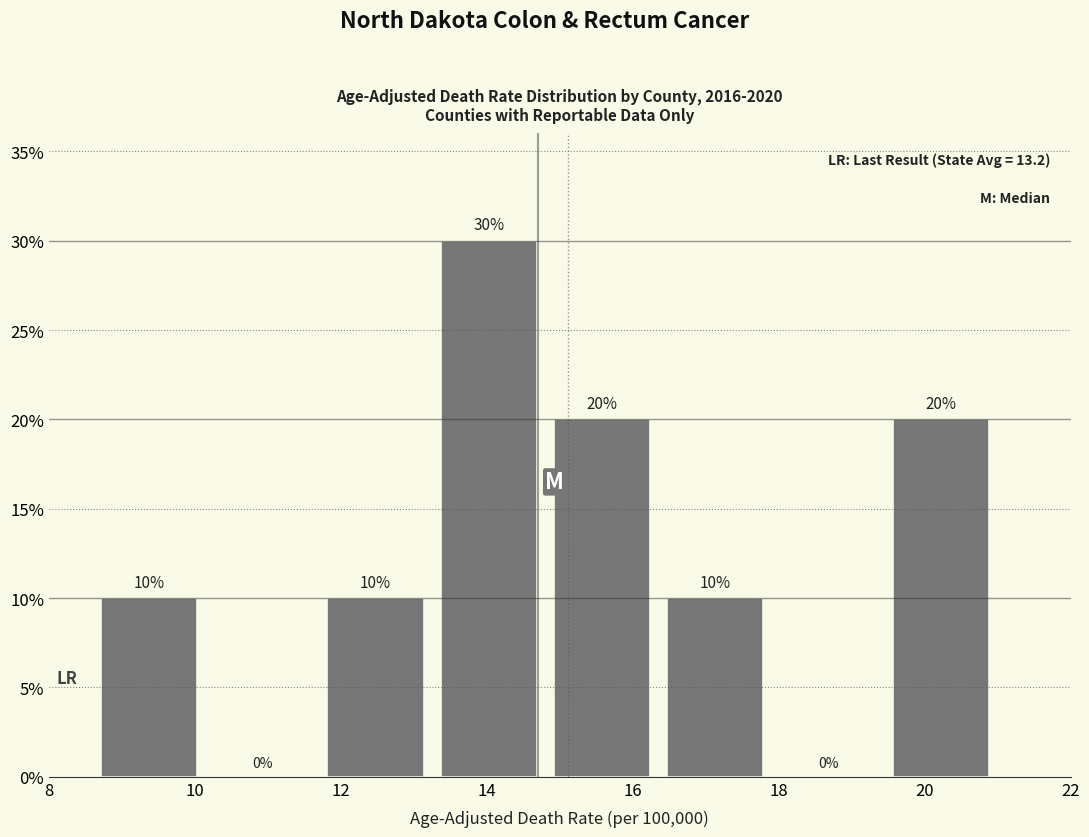

Over which range of the x-axis is the bar tallest?

13.25 to 14.80